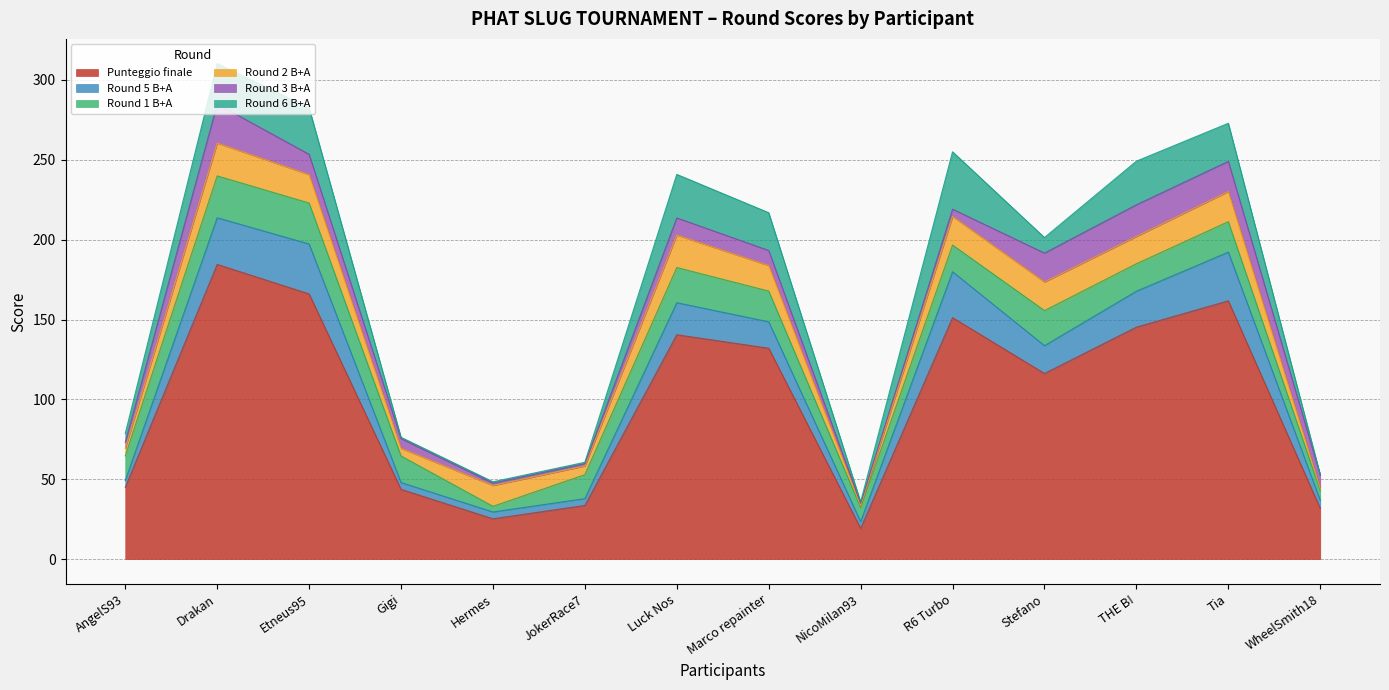

What position from the left is Tia?

13